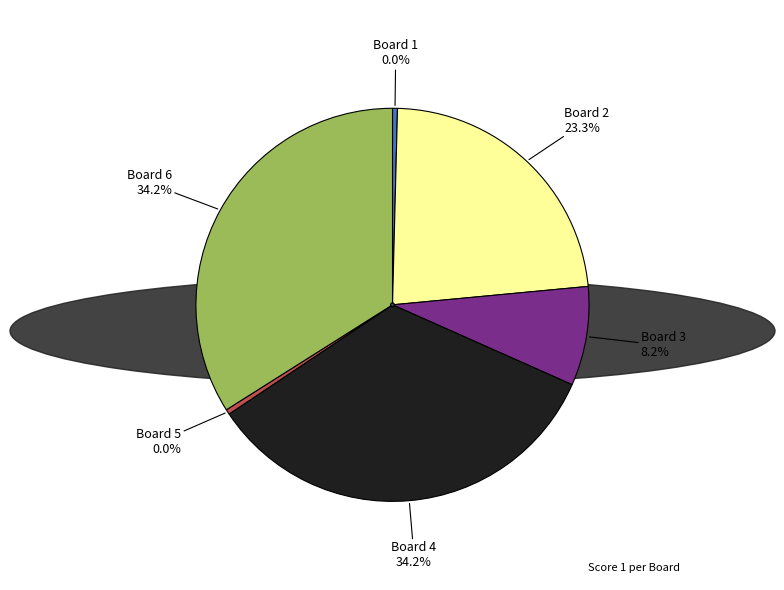

Rank the categories by value from highest to lowest.

Board 4, Board 6, Board 2, Board 3, Board 1, Board 5